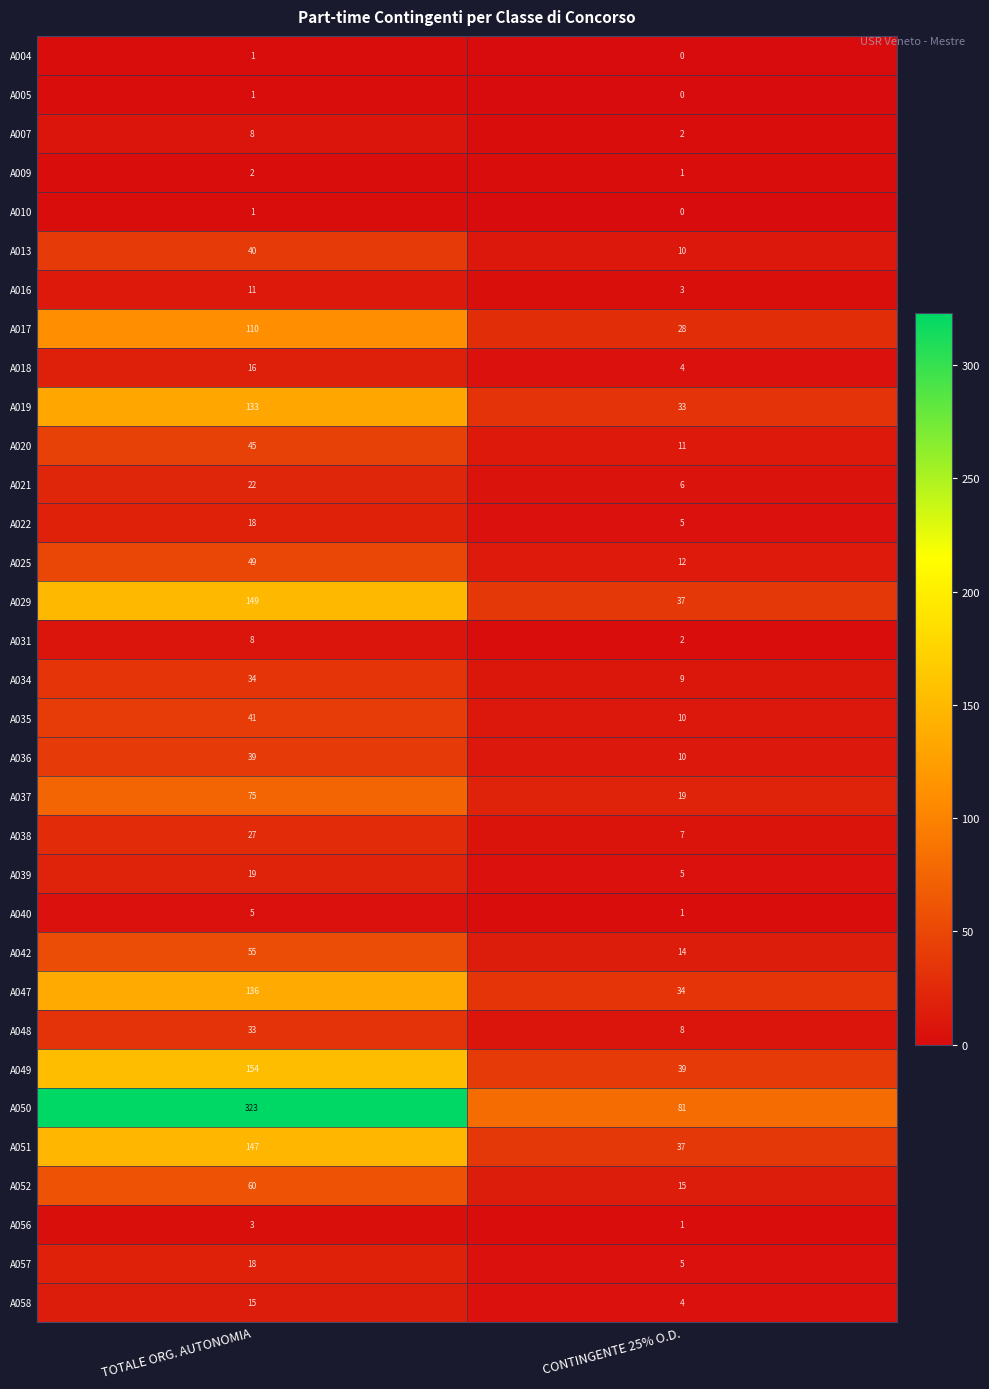

What is the difference between the A051 values at TOTALE ORG. AUTONOMIA and CONTINGENTE 25% O.D.?

110